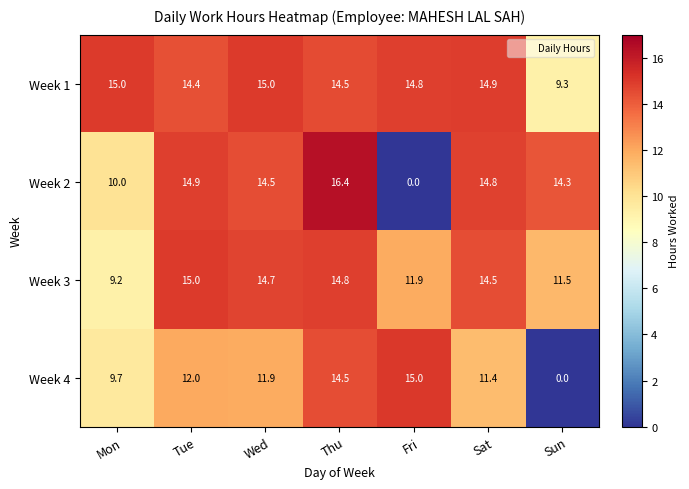

Reading left to right, transcribe all the data shown in this chart.

Week 1: Mon=15.0	Tue=14.4	Wed=15.0	Thu=14.5	Fri=14.8	Sat=14.9	Sun=9.3
Week 2: Mon=10.0	Tue=14.9	Wed=14.5	Thu=16.4	Fri=0.0	Sat=14.8	Sun=14.3
Week 3: Mon=9.2	Tue=15.0	Wed=14.7	Thu=14.8	Fri=11.9	Sat=14.5	Sun=11.5
Week 4: Mon=9.7	Tue=12.0	Wed=11.9	Thu=14.5	Fri=15.0	Sat=11.4	Sun=0.0